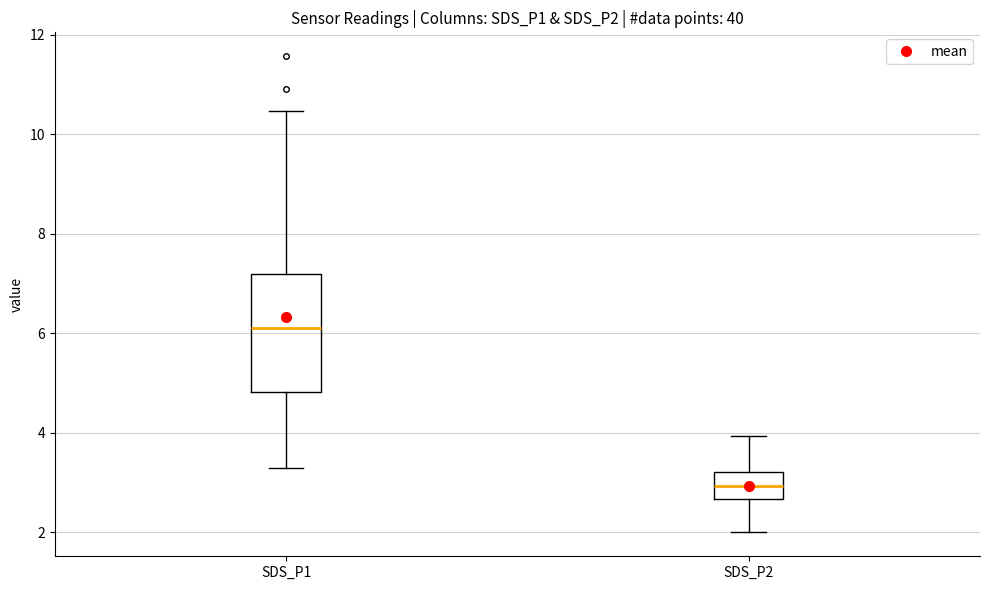

Which box's median line is the lowest?

SDS_P2